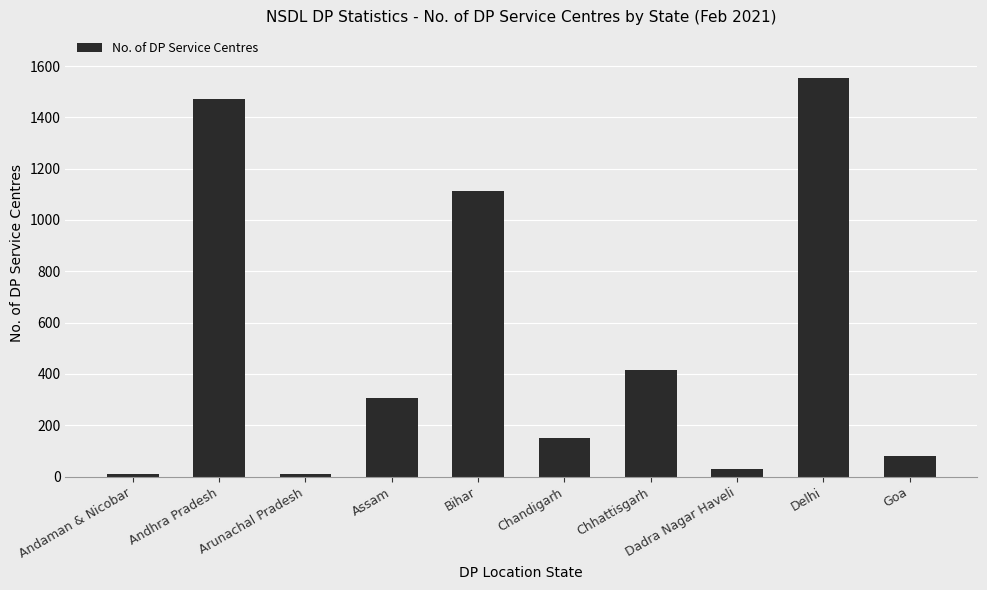

The chart shows a value of 2368 at Andhra Pradesh. True or false?

False